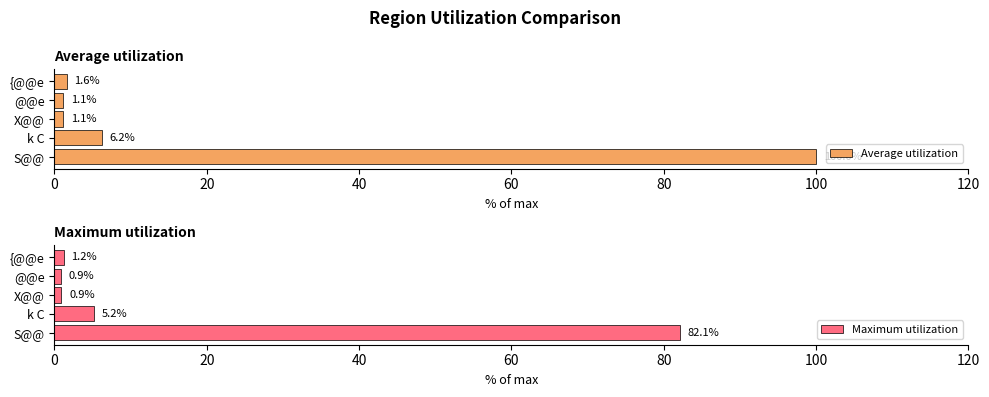

True or false: Average utilization has a value of 1.7 at 20.

False